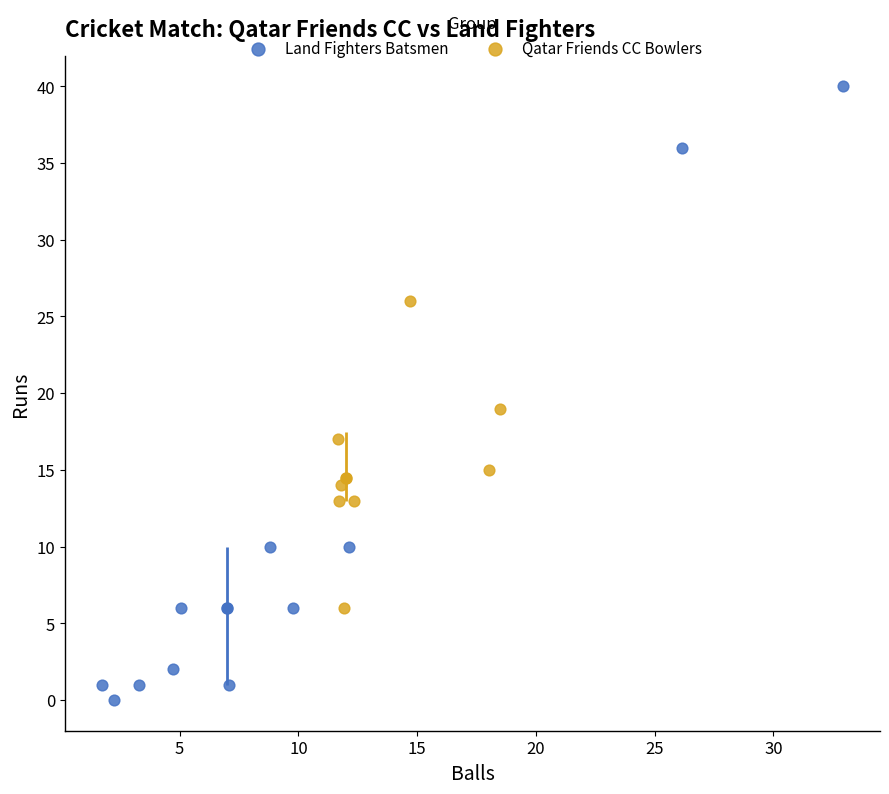

Which series has the widest spread of Y values?

Land Fighters Batsmen